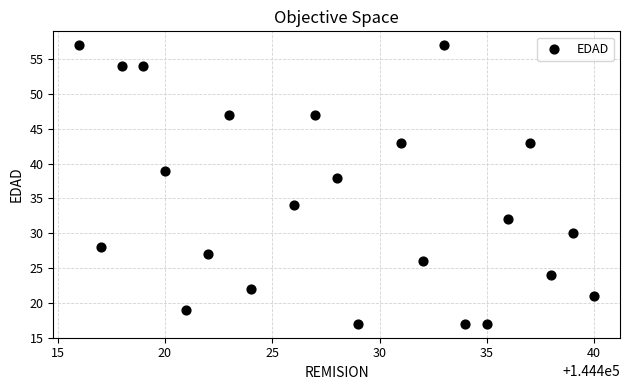

What Y value in the scatter plot is closest to 37?

38